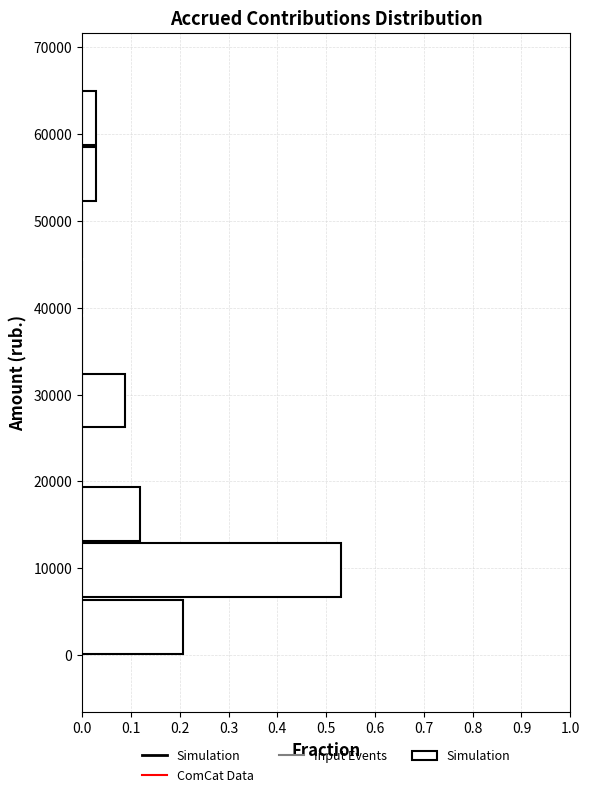

Over which range of the y-axis is the bar longest?

7000 to 13000